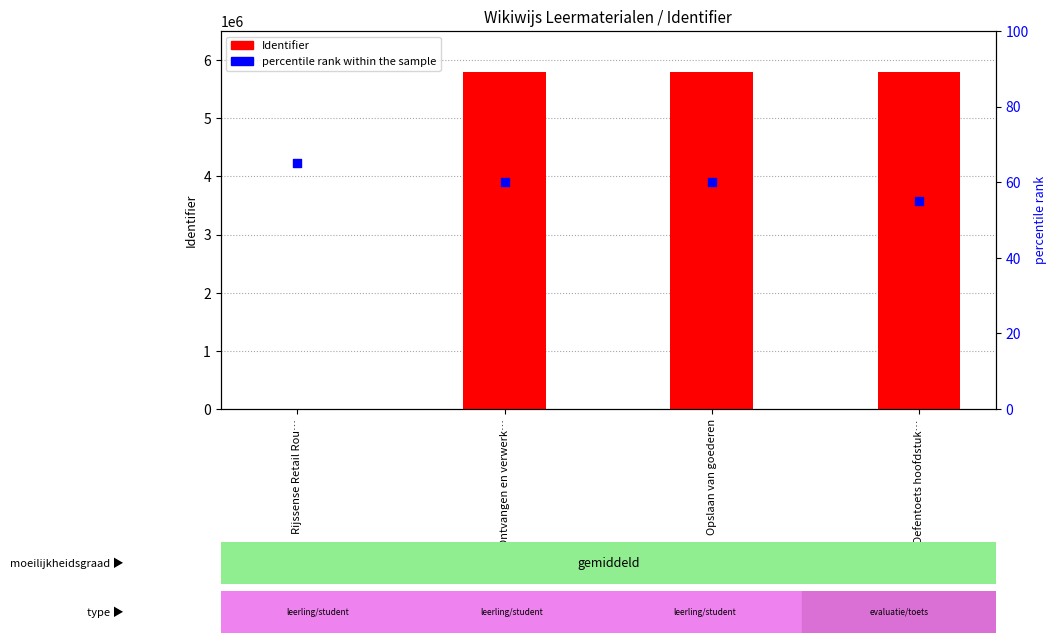

Which series has the largest Y range (max minus min)?

Identifier